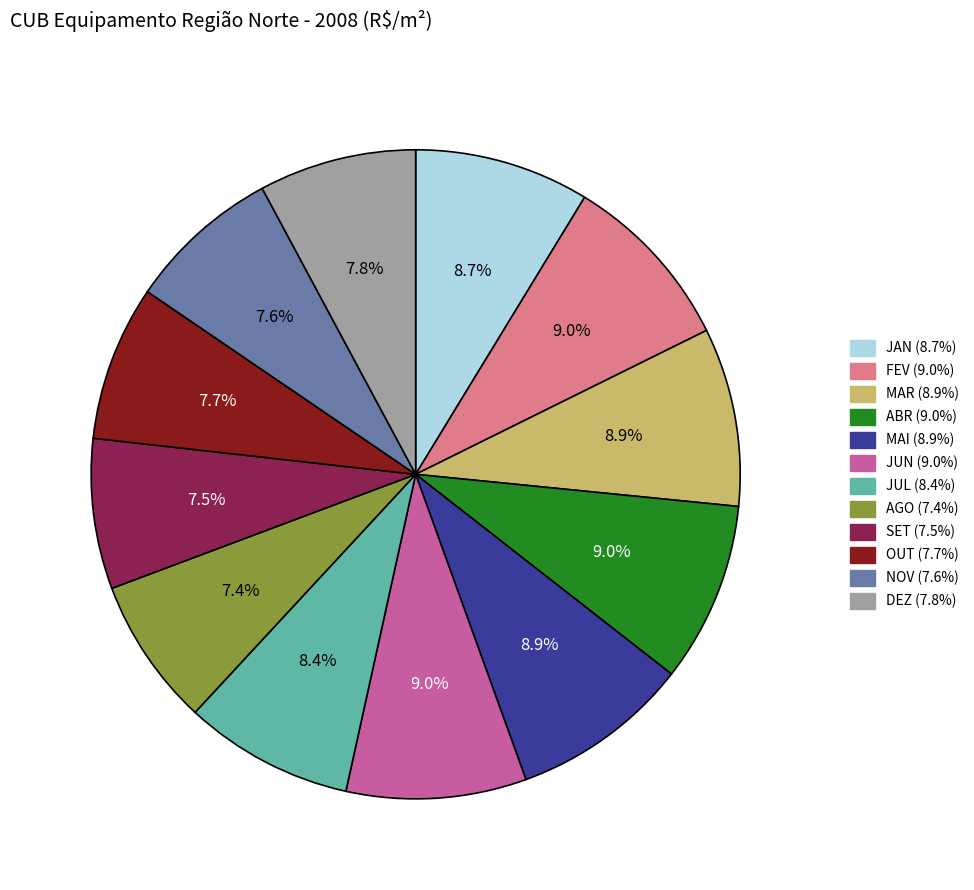

What is the ratio of the value at ABR to the value at JUN?

1.0